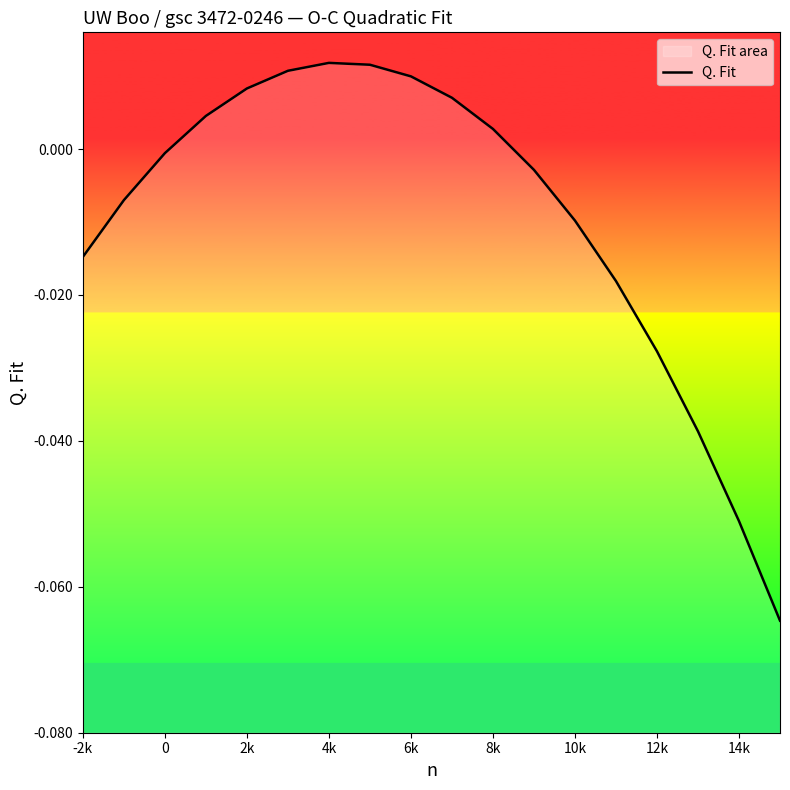

How many values are below zero?

10